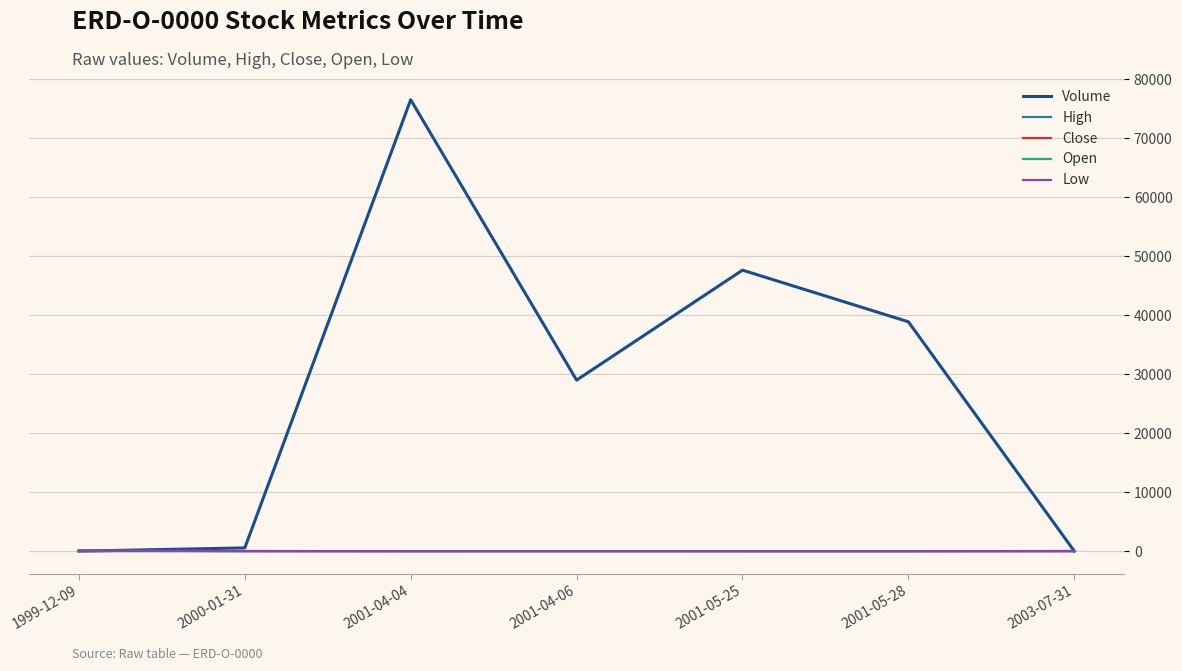

Does the chart have visible grid lines?

Yes